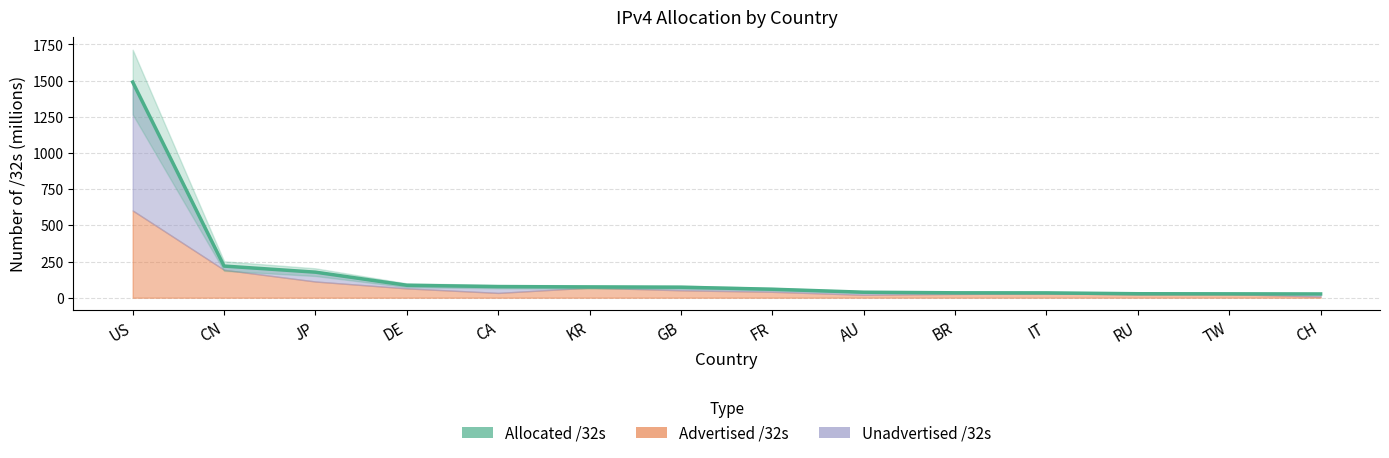

What is the difference between the values at IT and JP?

143.1